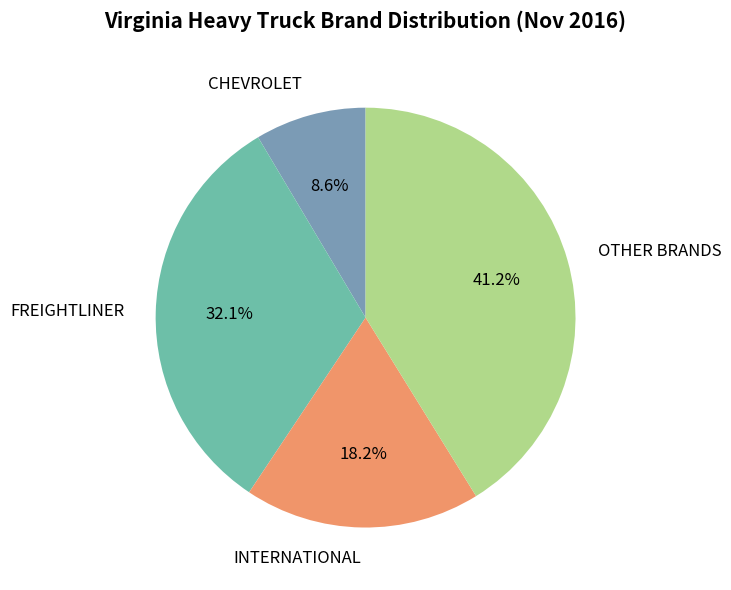

What is the ratio of the value at OTHER BRANDS to the value at FREIGHTLINER?

1.3